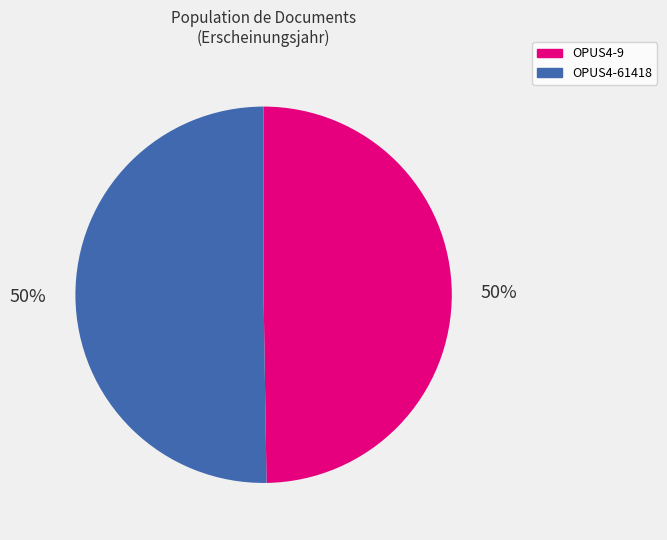

Approximately how many times larger is the value at OPUS4-61418 compared to OPUS4-9?

1.0